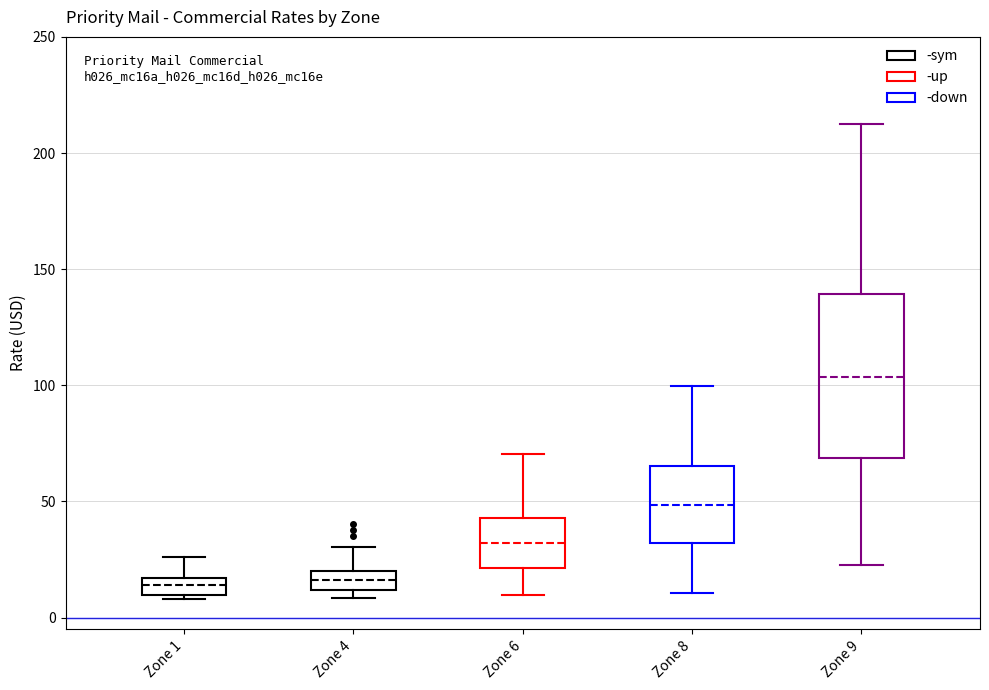

Which box is the tallest, from its lower edge to its upper edge?

Zone 9